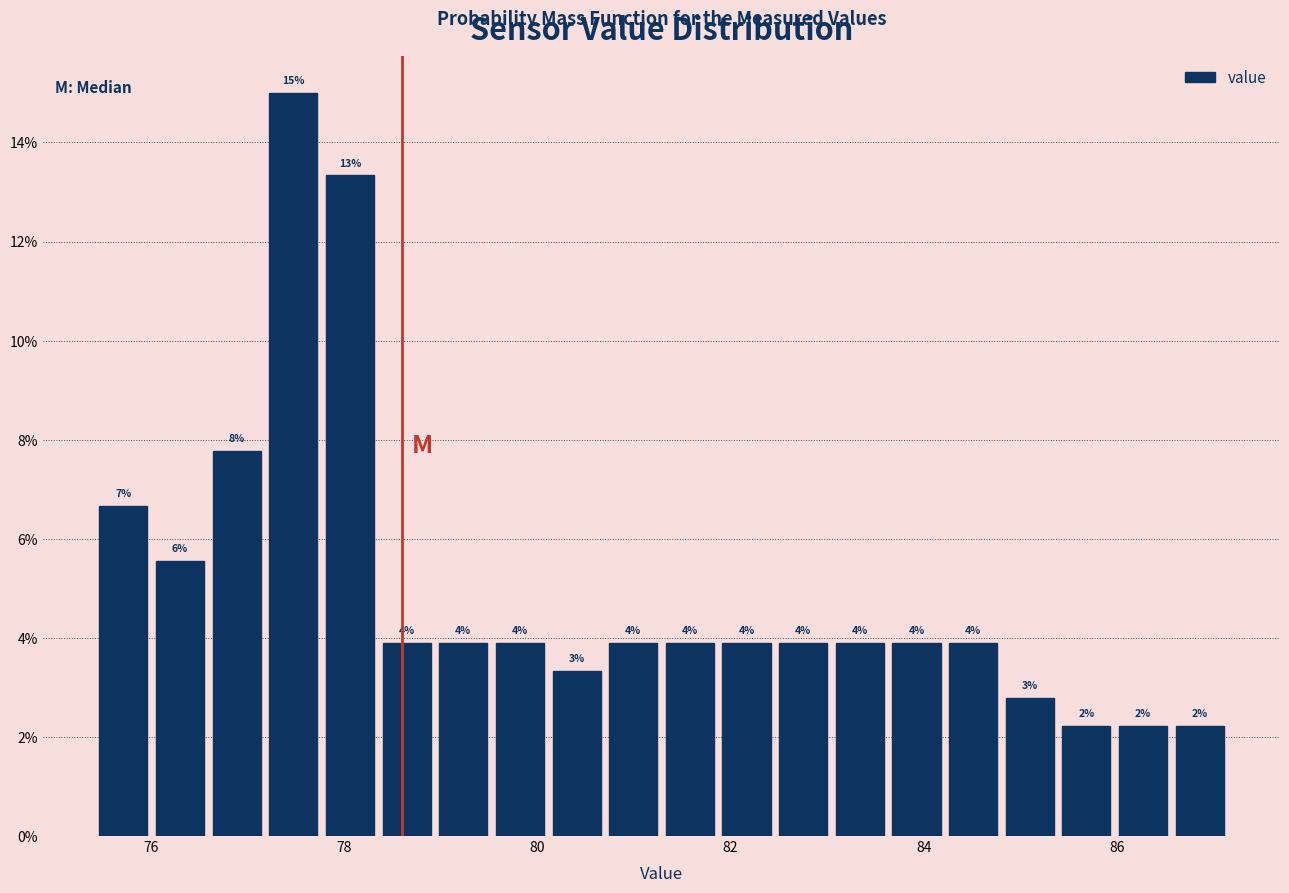

Around what value on the x-axis is the tallest bar? Give the approximate position of its centre, as read against the axis.

77.4